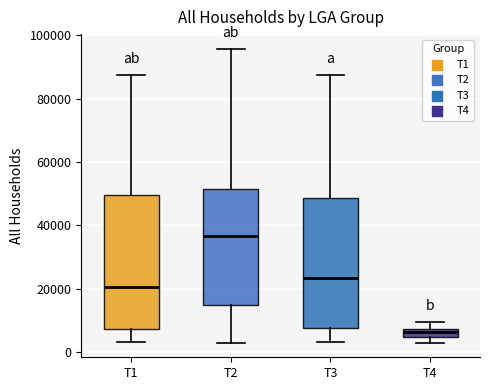

Where does the upper whisker of the box for T3 end on the y-axis? The values are not printed on the chart, so give them approximately, as read against the axis.

88000